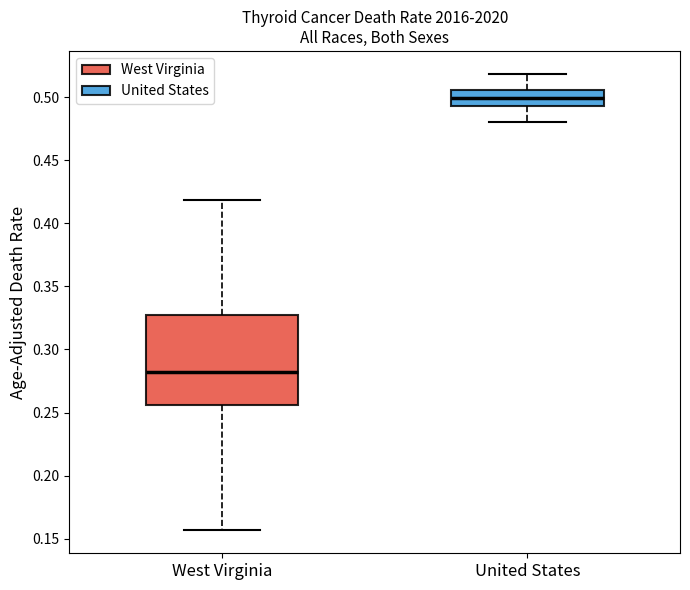

Comparing the boxes themselves (not the whiskers), which one is the tallest?

West Virginia